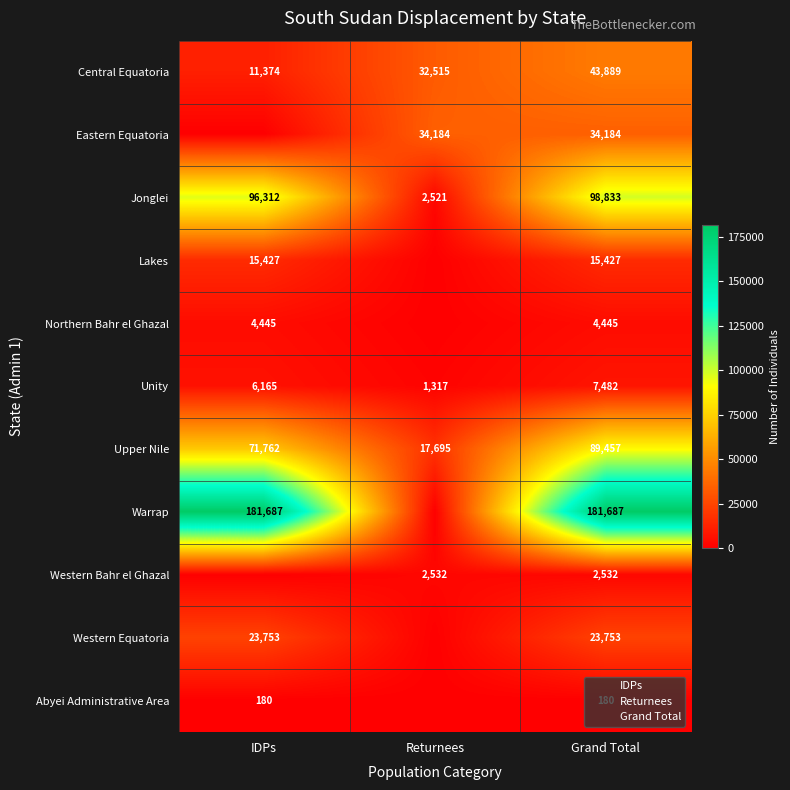

What value does the Central Equatoria series have at Returnees, to the nearest 10?

32520